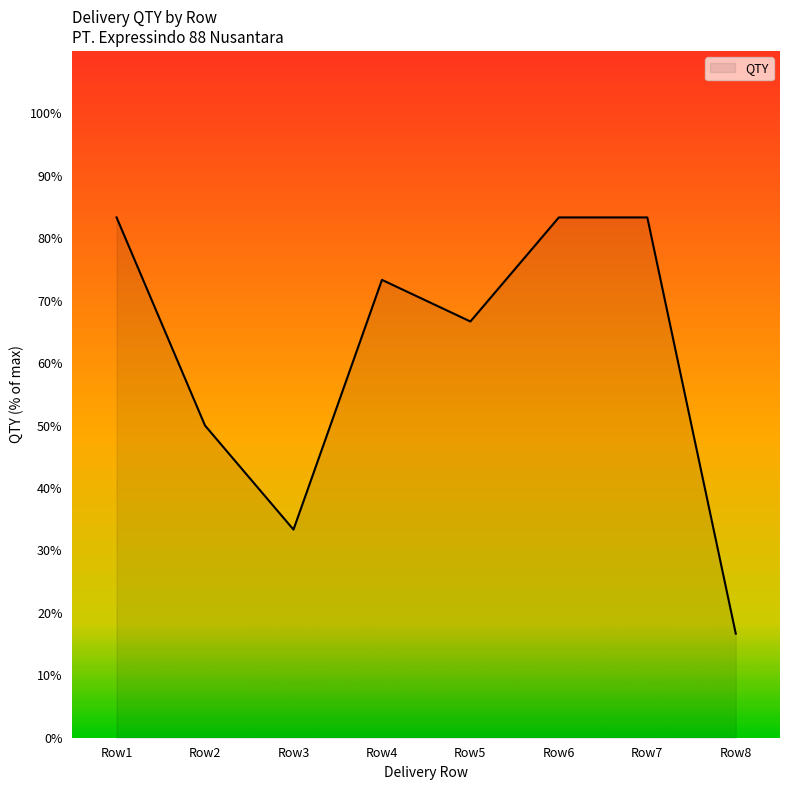

Where is the first local minimum?

Row3